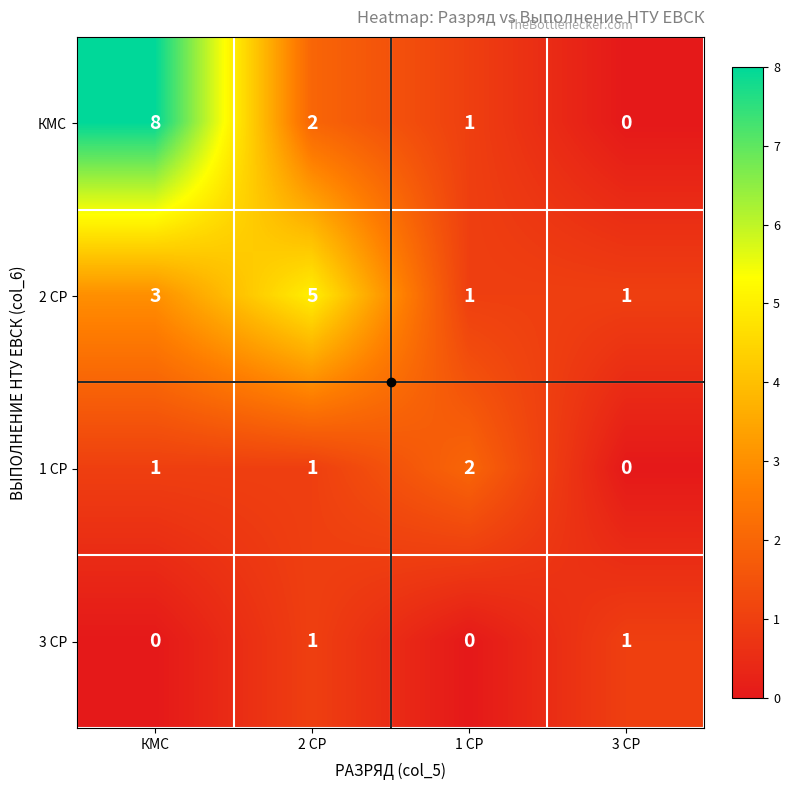

At which label is КМС closest to 4?

2 СР